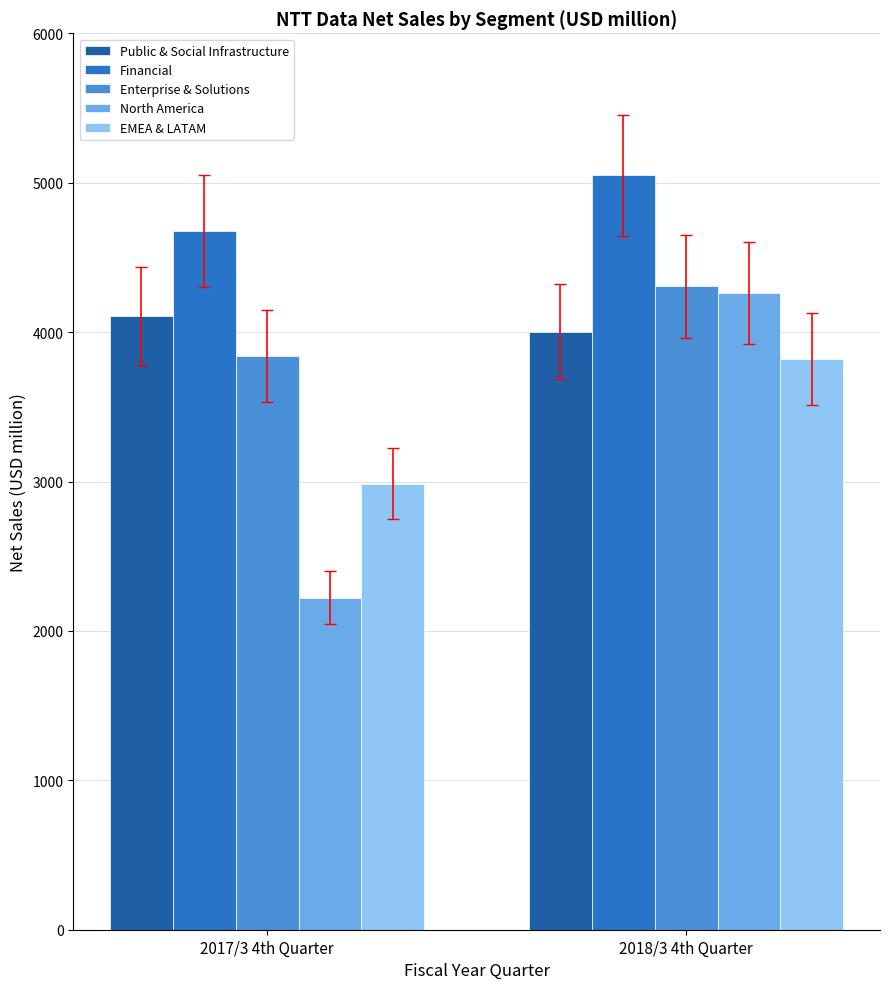

What is the minimum value for Public & Social Infrastructure?

4003.6